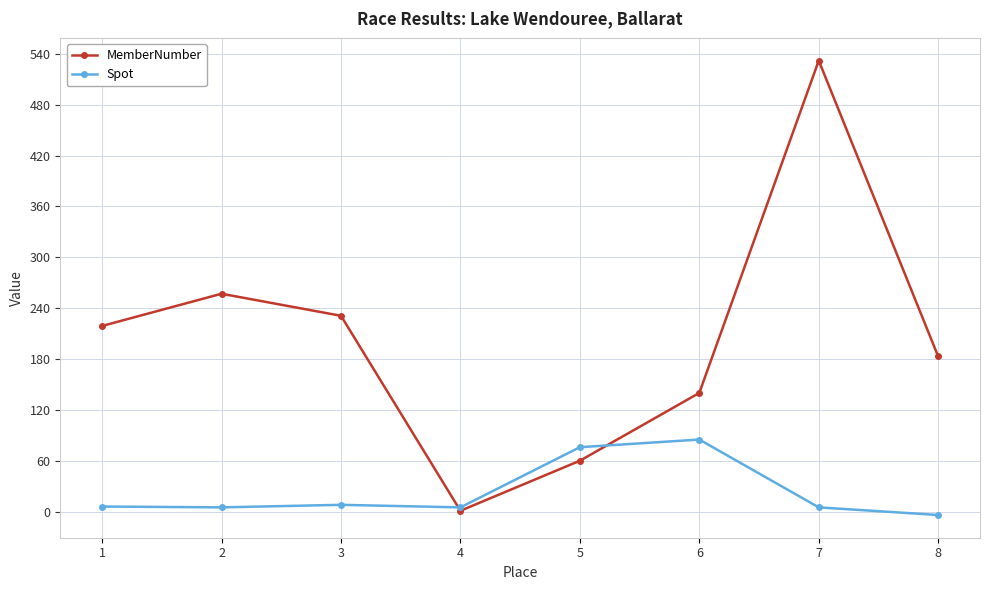

What is the difference between the second highest and minimum values in the Spot series?

80